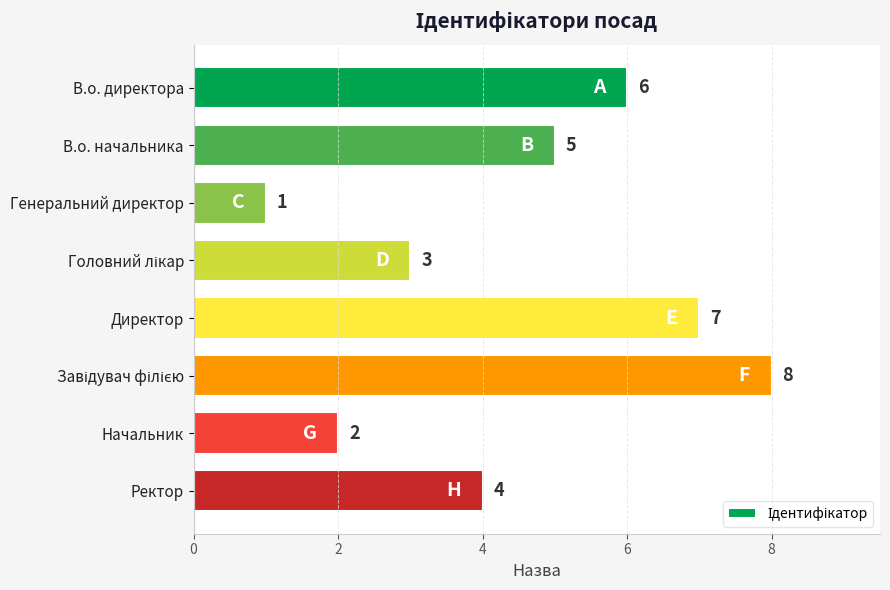

Read the value at В.о. начальника.

5